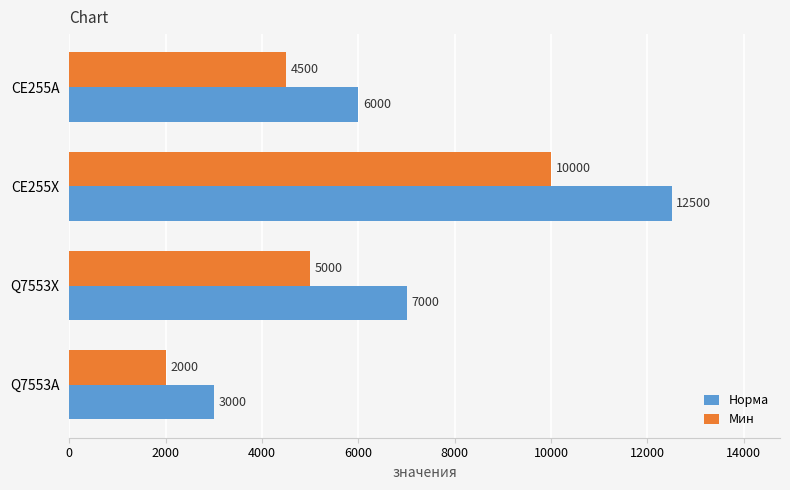

List the series in order of their overall mean, lowest first.

Мин, Норма